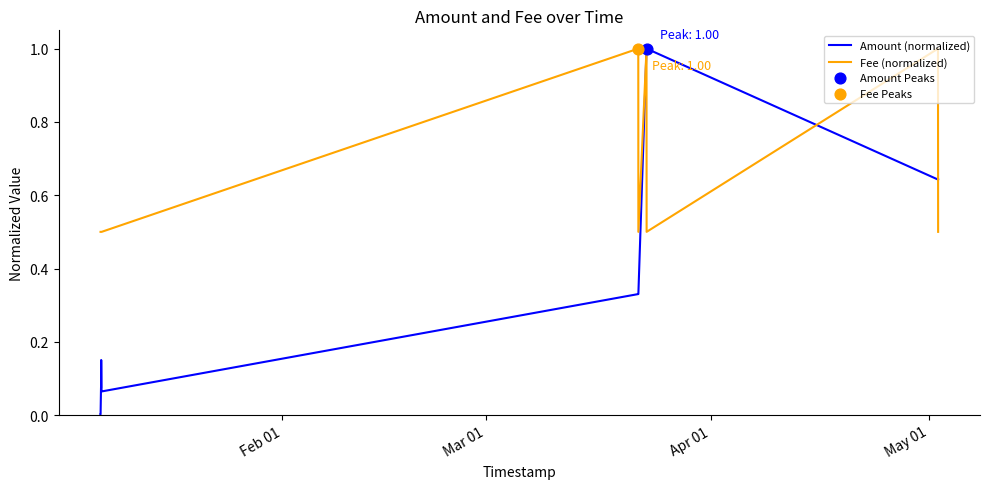

At how many categories does at least one series exceed 0?

14